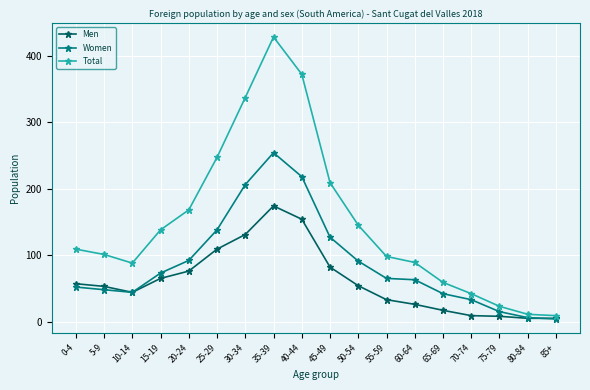

At which category does Men reach its first local valley?

10-14